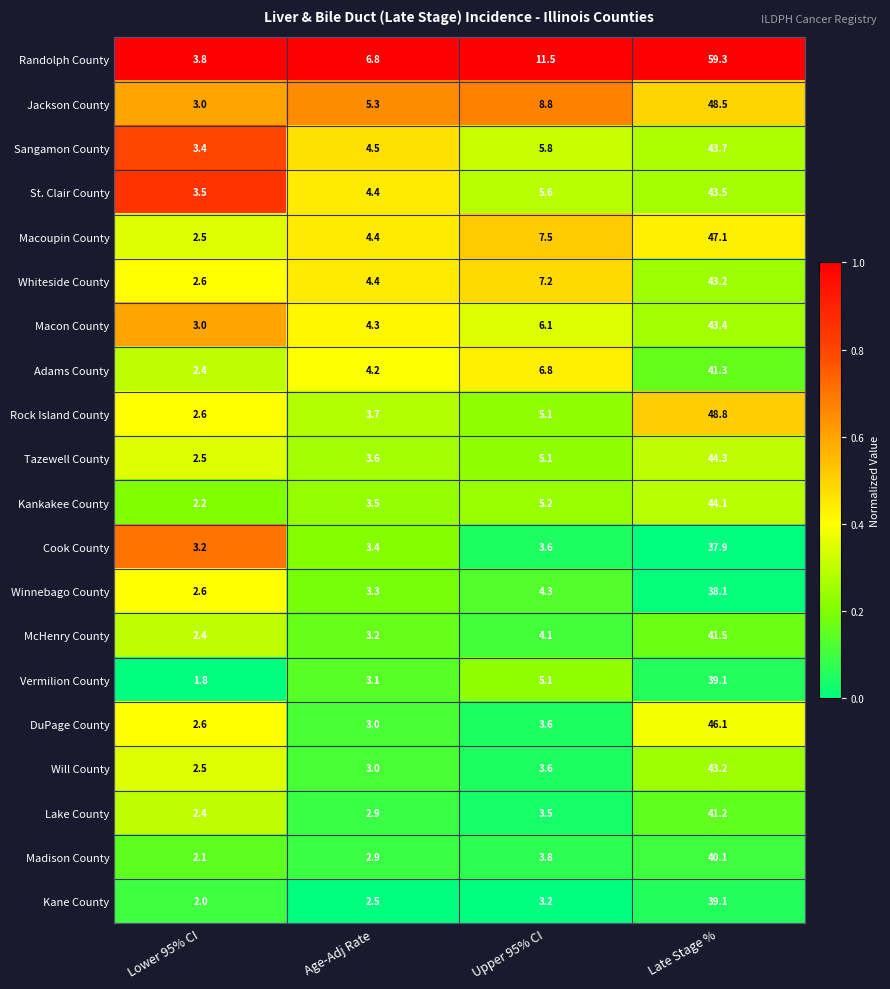

At which label does Vermilion County reach its minimum?

Lower 95% CI